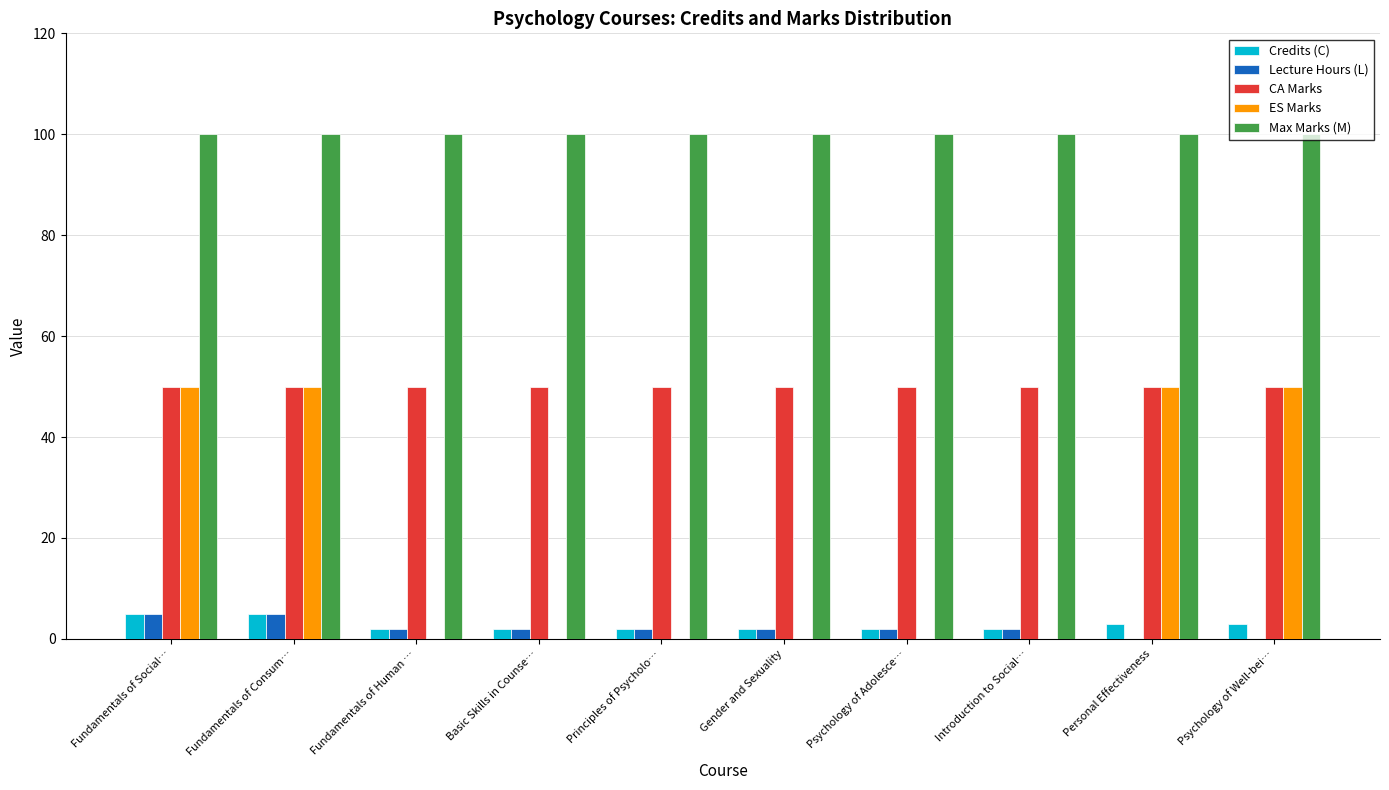

What is the approximate value of Max Marks (M) at Introduction to Social…?

100